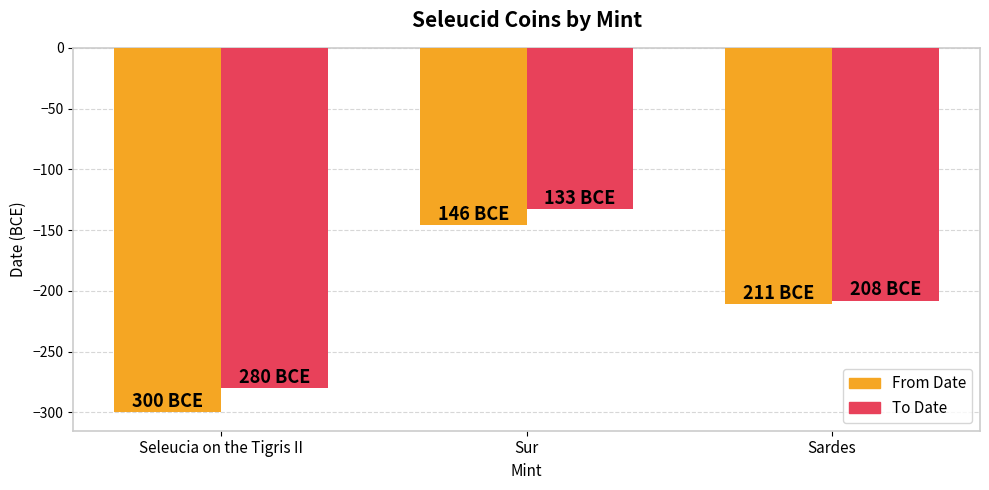

At Seleucia on the Tigris II, list the series in order from smallest to largest.

From Date, To Date